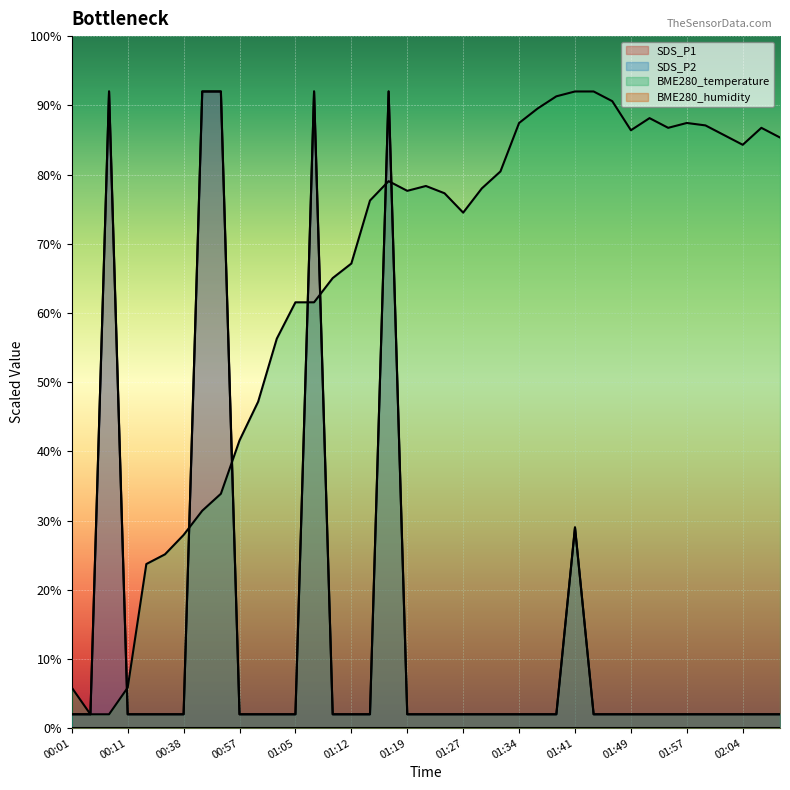

What is the label of the 14th point from the right?

01:37